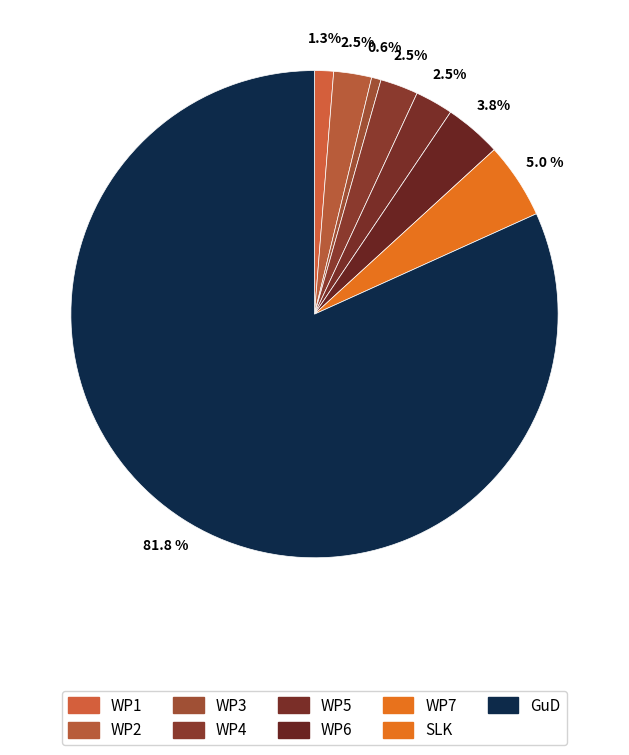

Count the number of slices in the pie.

8